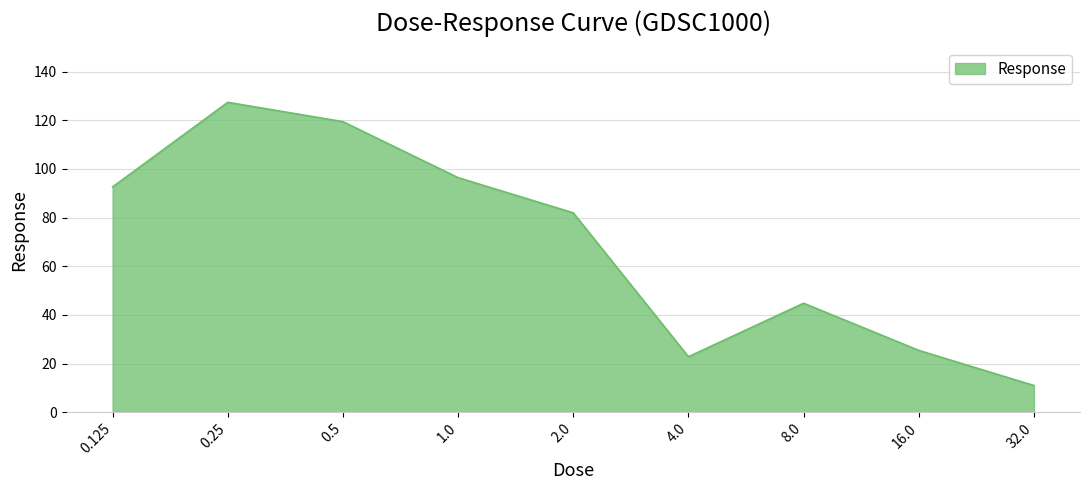

Which category has the lowest value across all series?

32.0